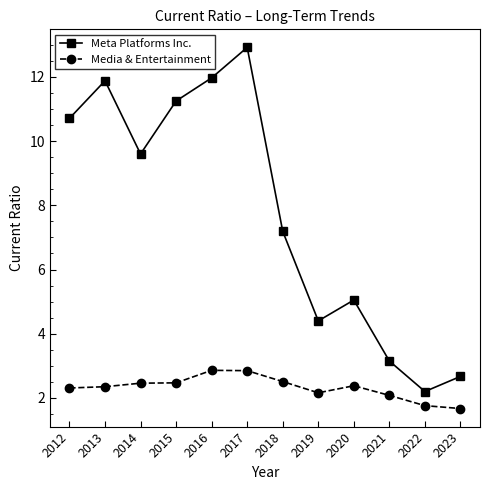

True or false: Meta Platforms Inc. has a value of 4.4 at 2019.

True